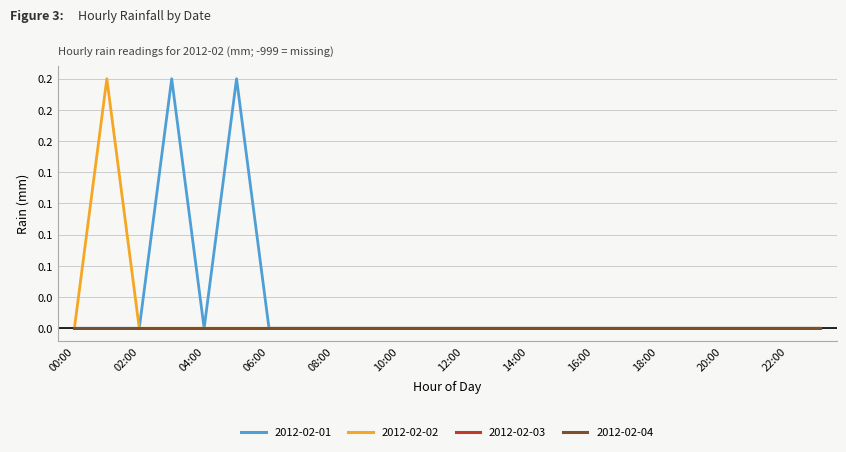

Does the chart have visible grid lines?

Yes